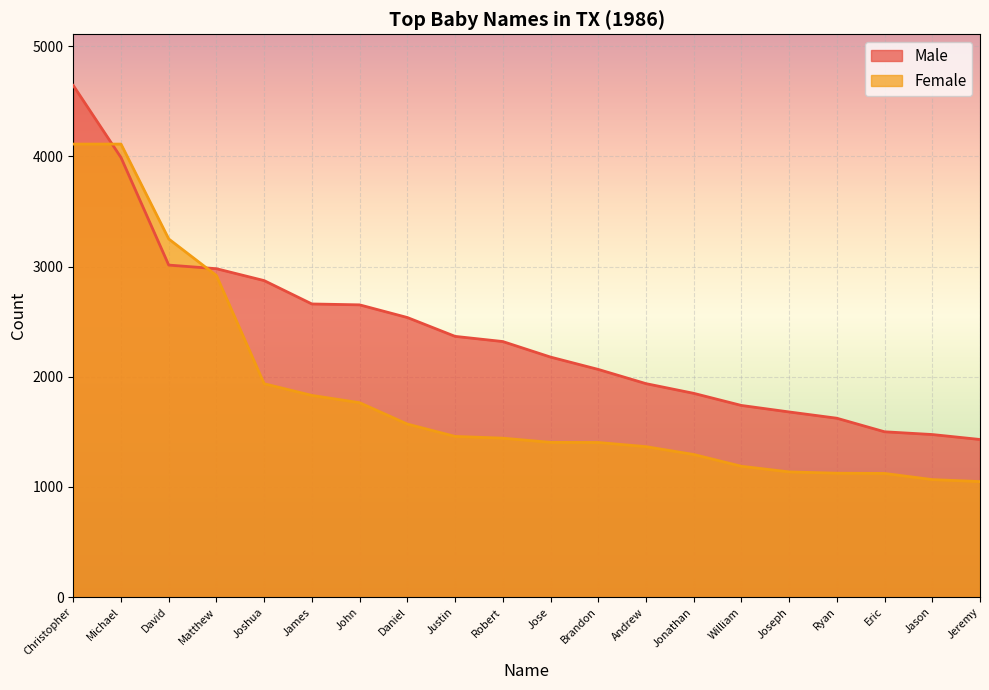

Is it true that Male equals 931 at James?

False